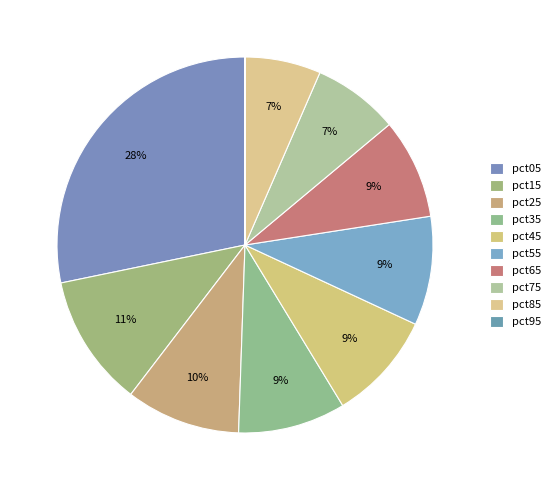

Does pct25 represent more than half of the total?

No